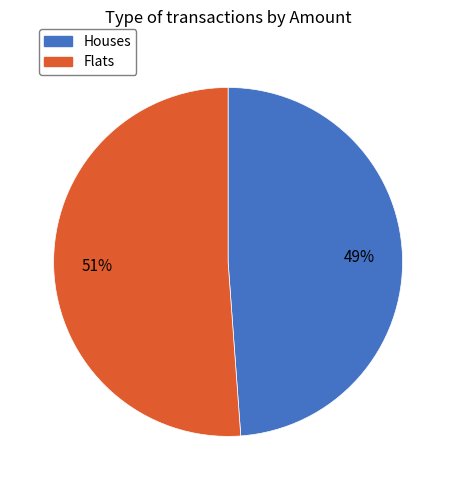

To the nearest percent, what is the difference between the largest and smallest slice percentages?

2%